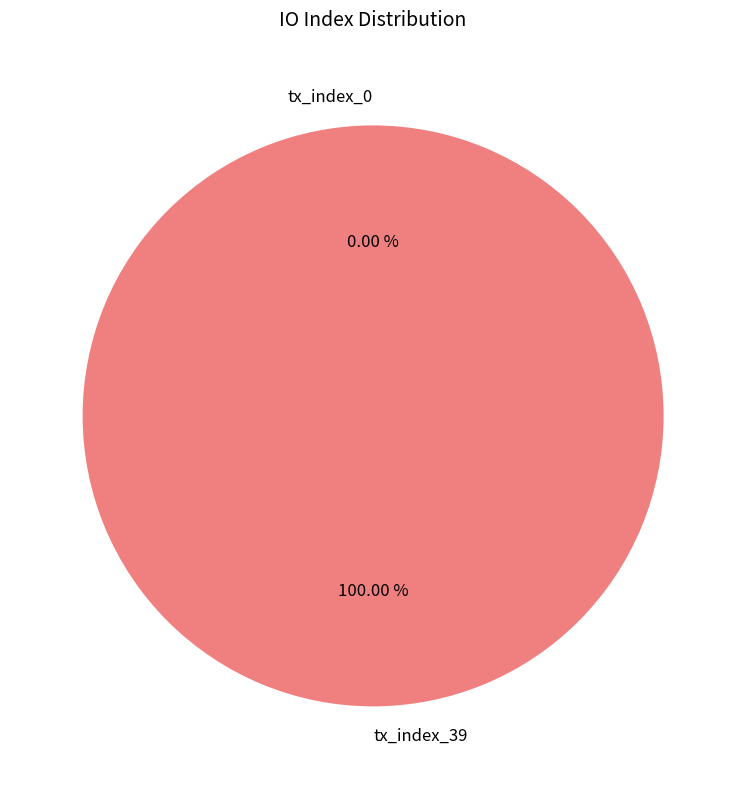

Which slice is the smallest?

tx_index_0